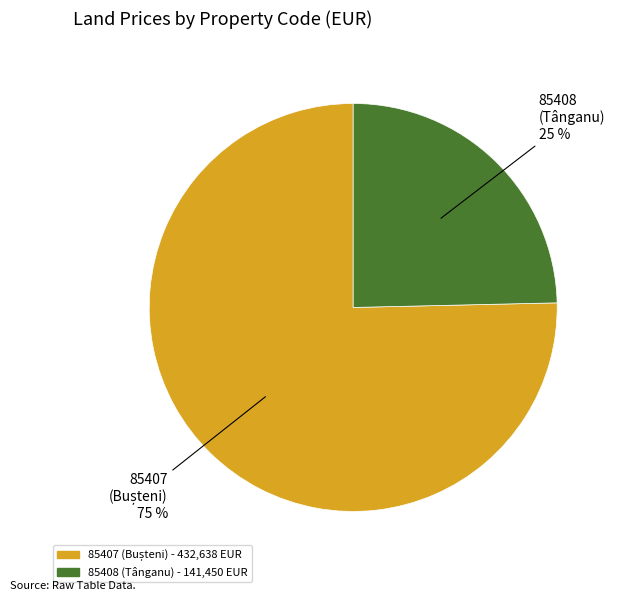

Approximately how many times larger is the value at 85408 compared to 85407?

0.3